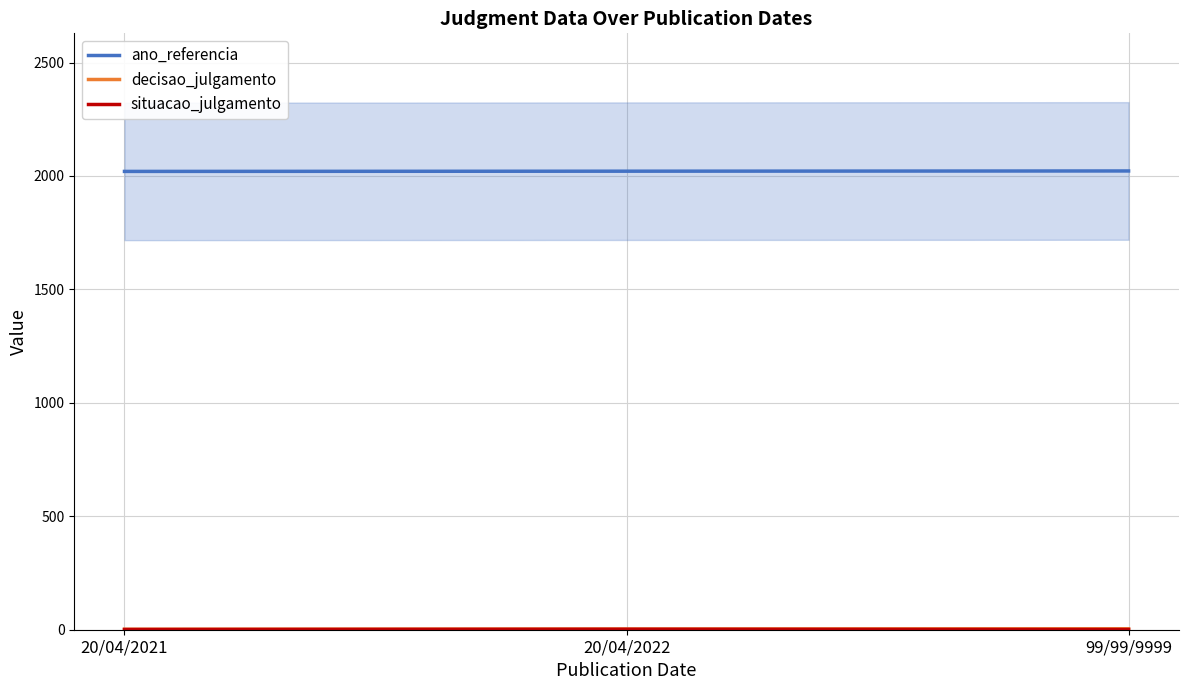

What is the label of the 2nd point from the right?

20/04/2022